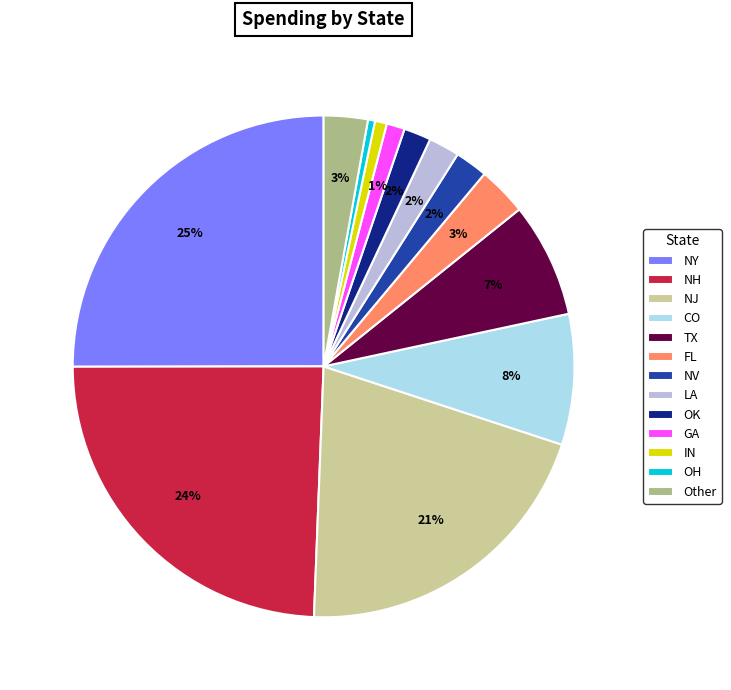

Does any single category account for the majority?

No